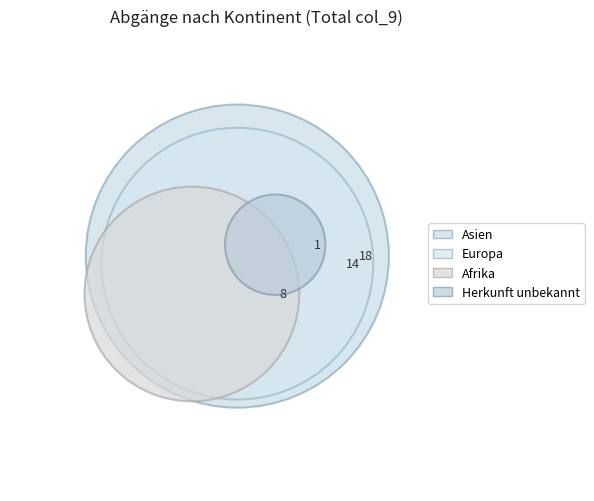

Is it true that Ozeanien is 0% of the pie?

True